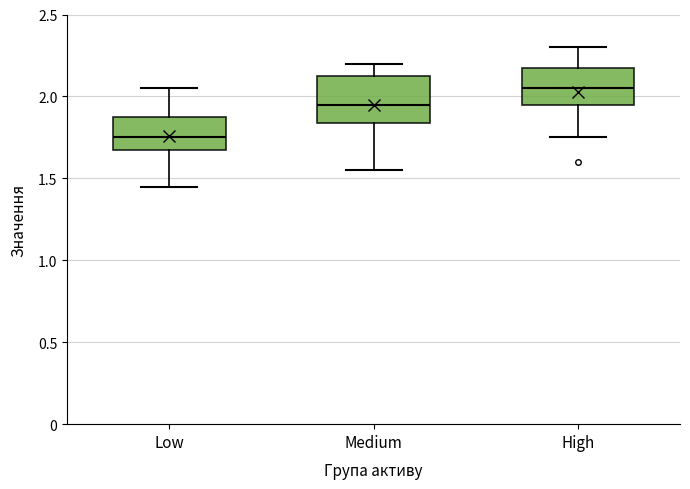

Comparing the boxes themselves (not the whiskers), which one is the tallest?

Medium